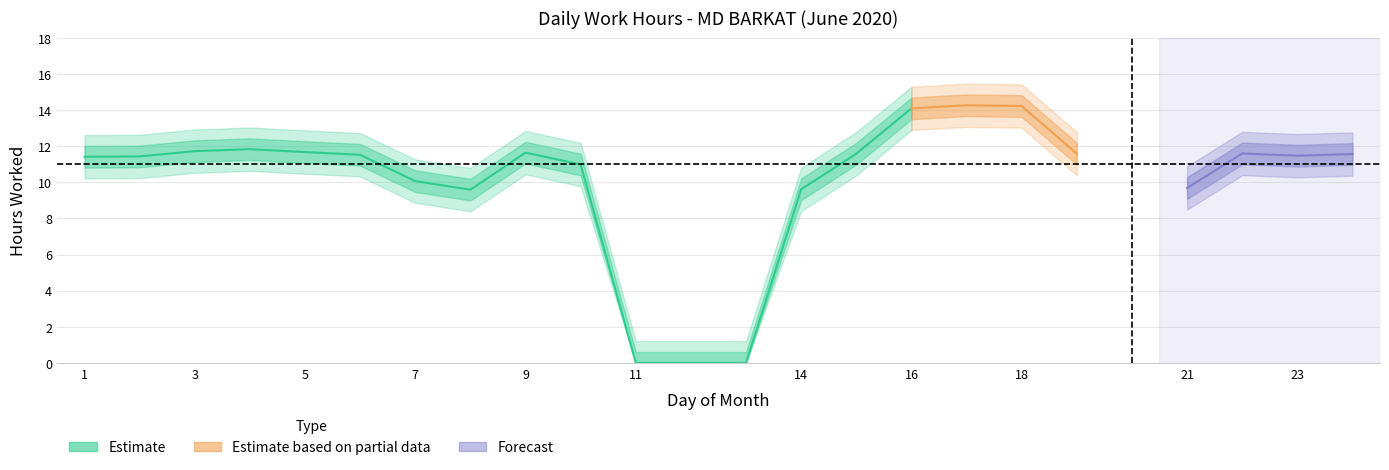

List the labels in order of value, largest first.

17, 18, 16, 4, 3, 5, 9, 22, 15, 19, 24, 6, 23, 2, 1, 10, 7, 21, 14, 8, 11, 13